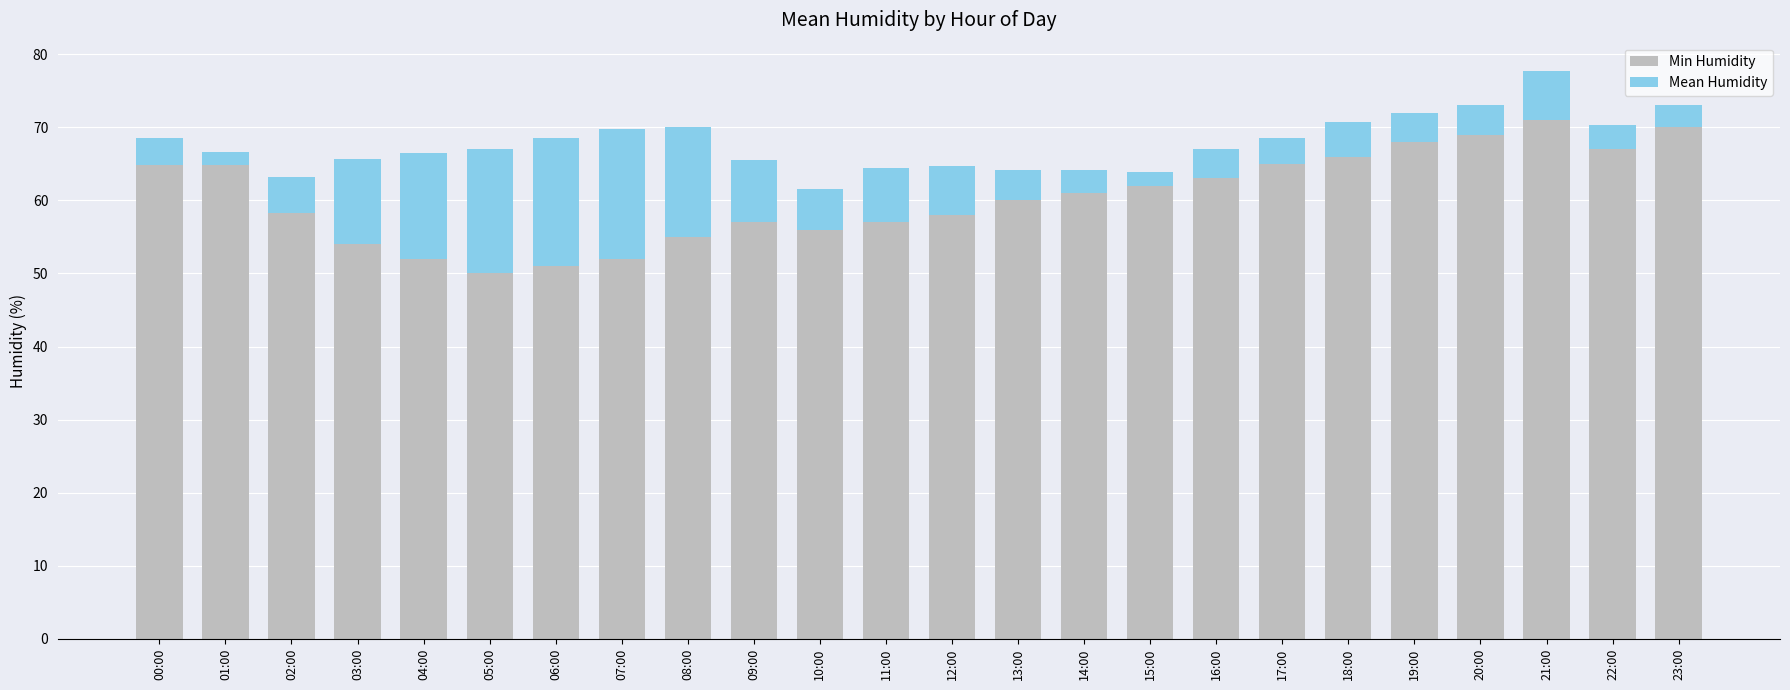

The Min Humidity series shows 68.0 at 19:00. True or false?

True